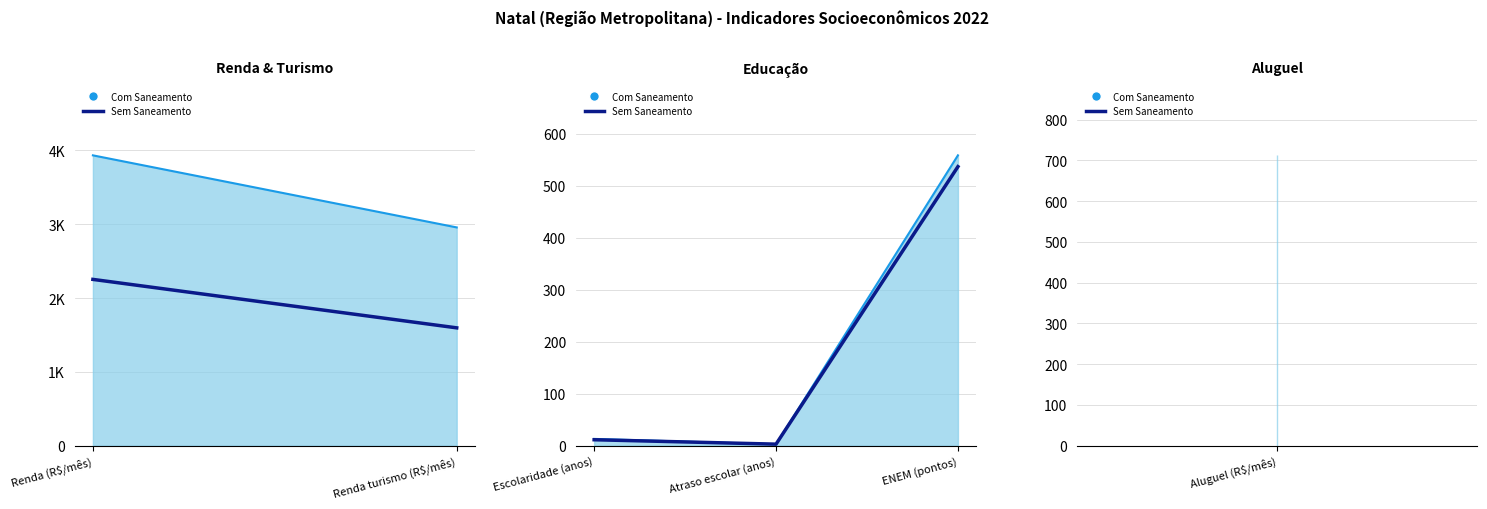

What position from the left is Atraso escolar (anos)?

2